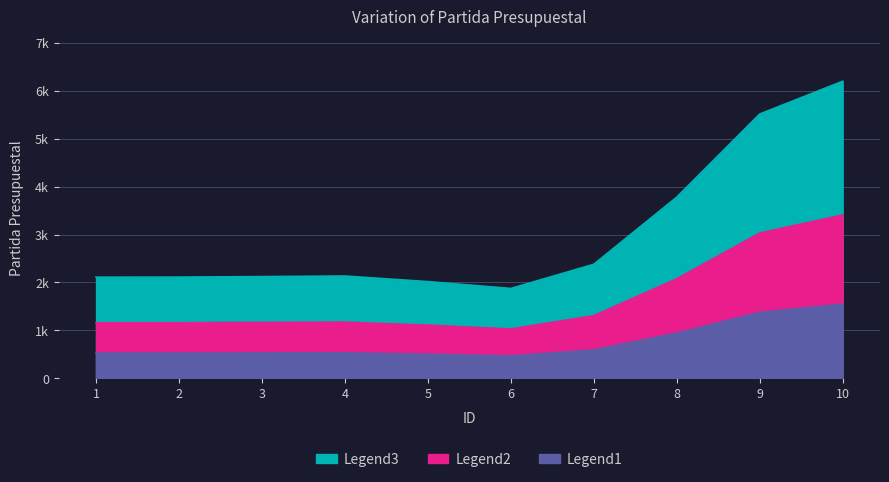

How many interior local peaks (higher than both neighbors) does the data have?

1